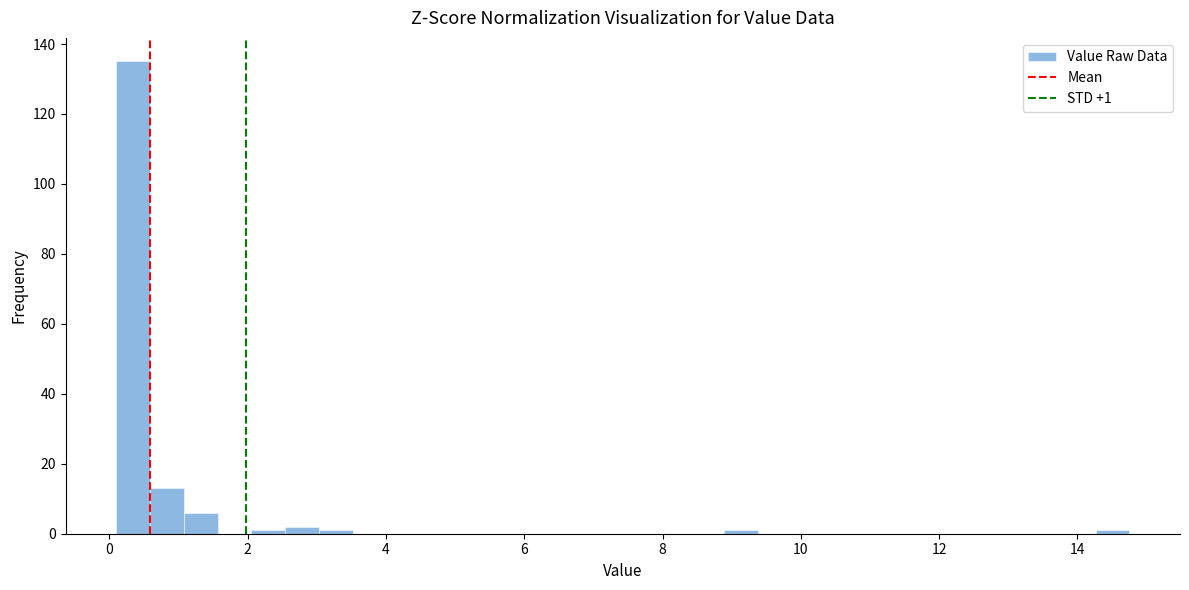

Around what value on the x-axis is the tallest bar? Give the approximate position of its centre, as read against the axis.

0.4